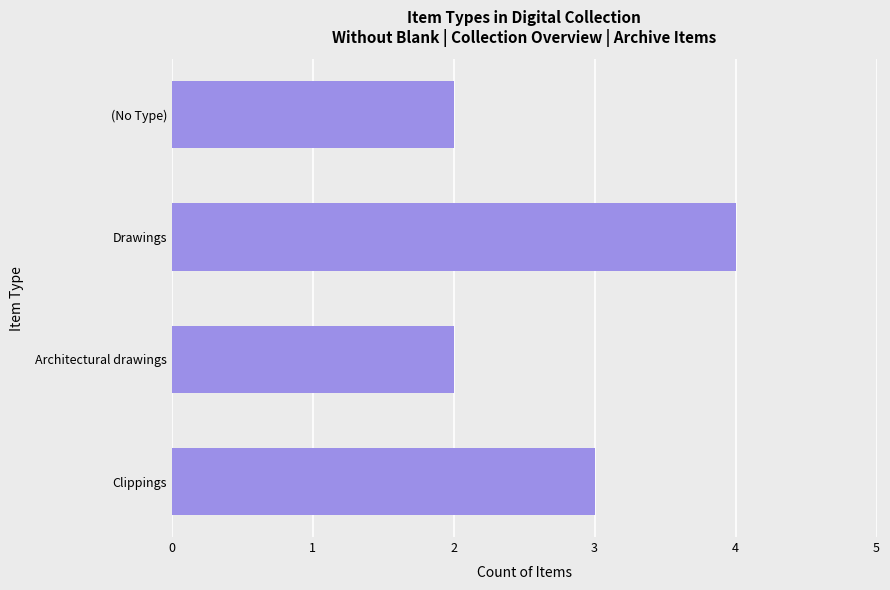

Which has a higher value, Drawings or Architectural drawings?

Drawings